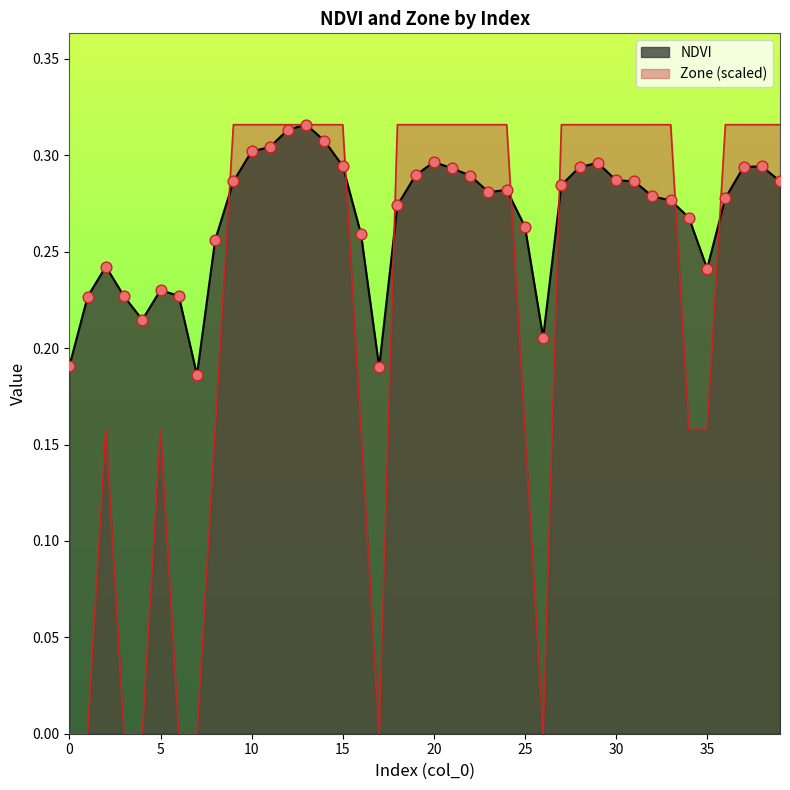

Which series has the largest Y range (max minus min)?

Zone